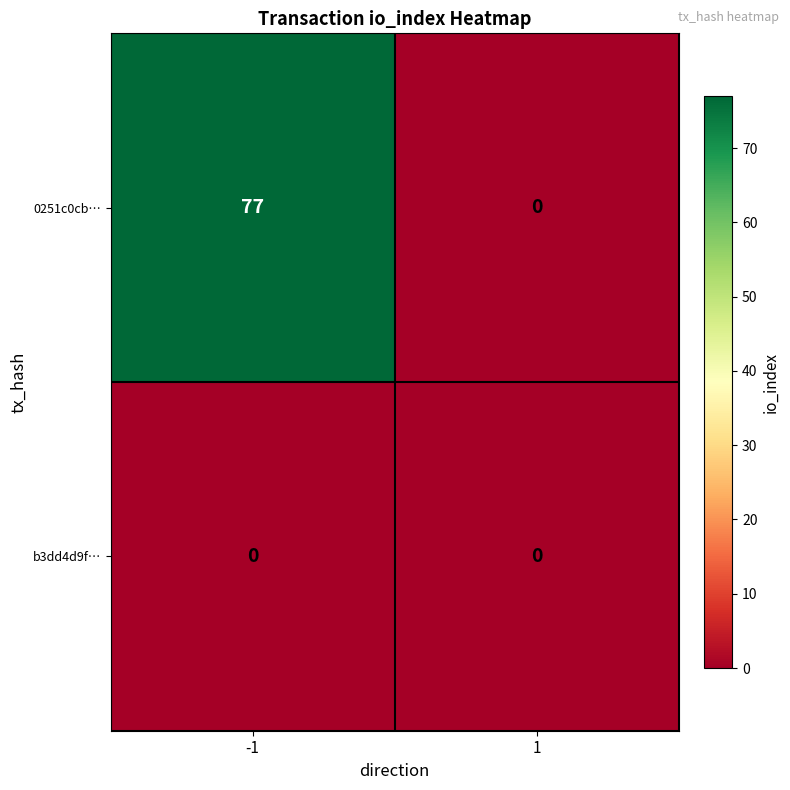

What is the difference between the maximum and minimum values in the 0251c0cb… series?

77